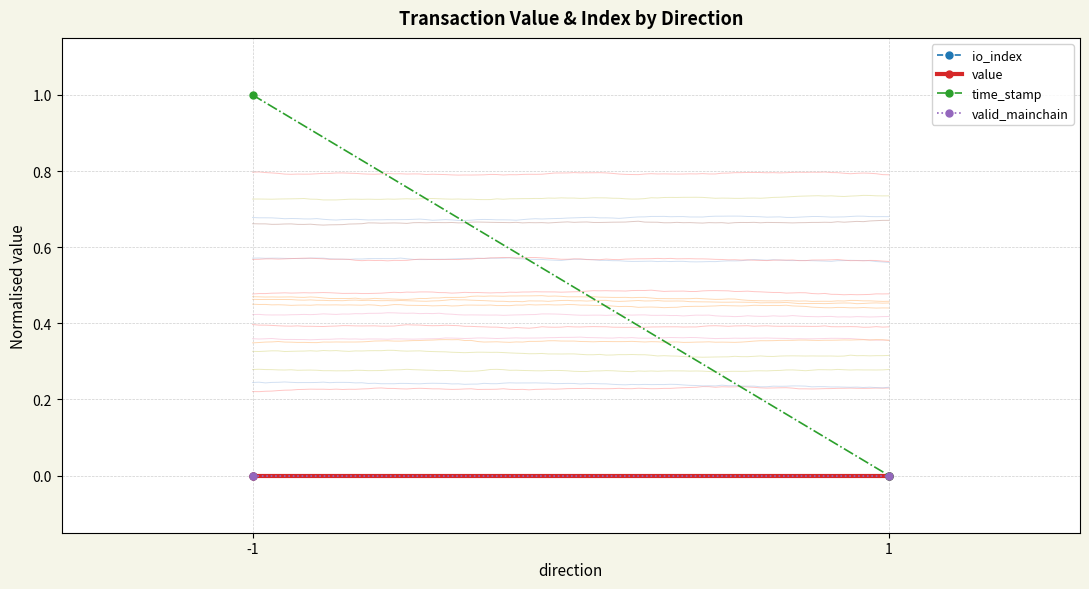

At how many categories does at least one series exceed 0?

1